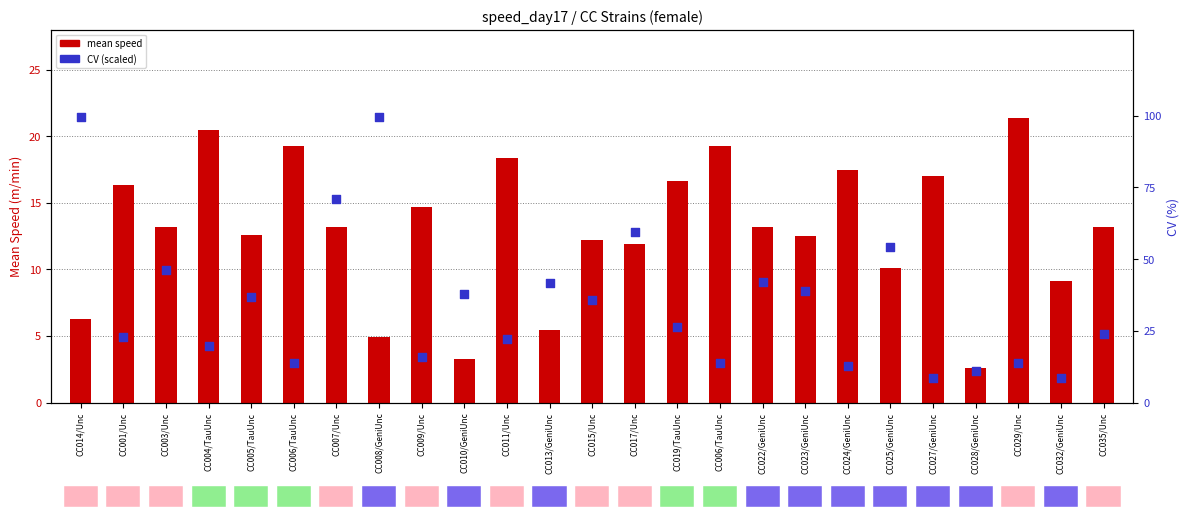

Is the value of mean speed at CC023/GeniUnc greater than the value of CV (% × 100) at CC003/Unc?

No